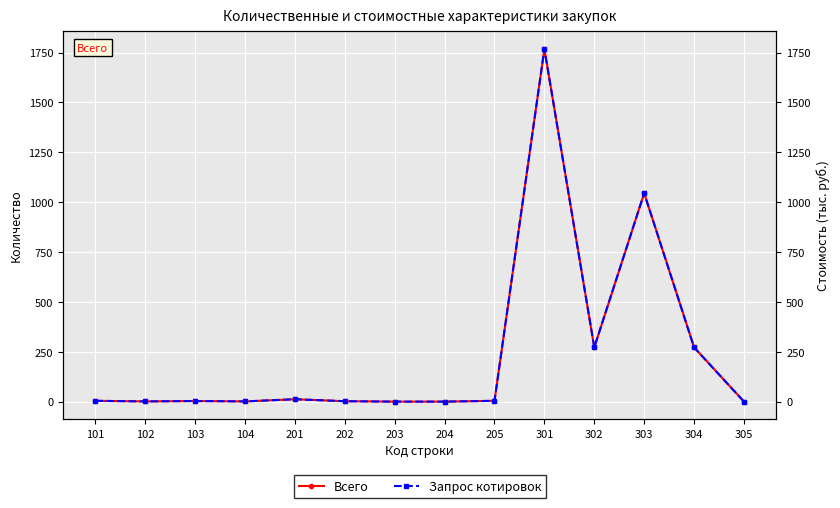

Rank the series at 104 from lowest to highest value.

Всего, Запрос котировок